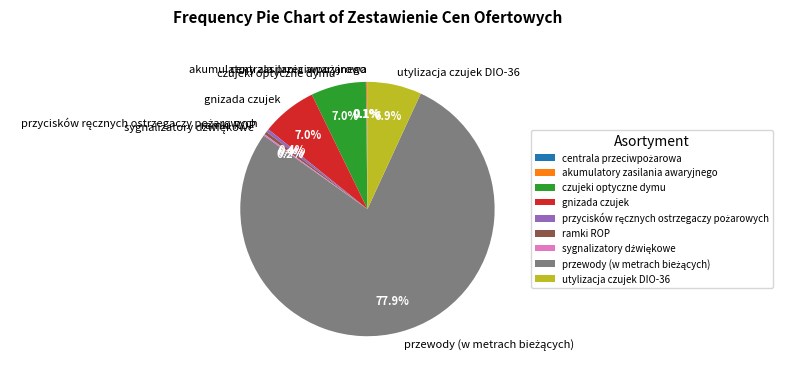

Does any single category account for the majority?

Yes